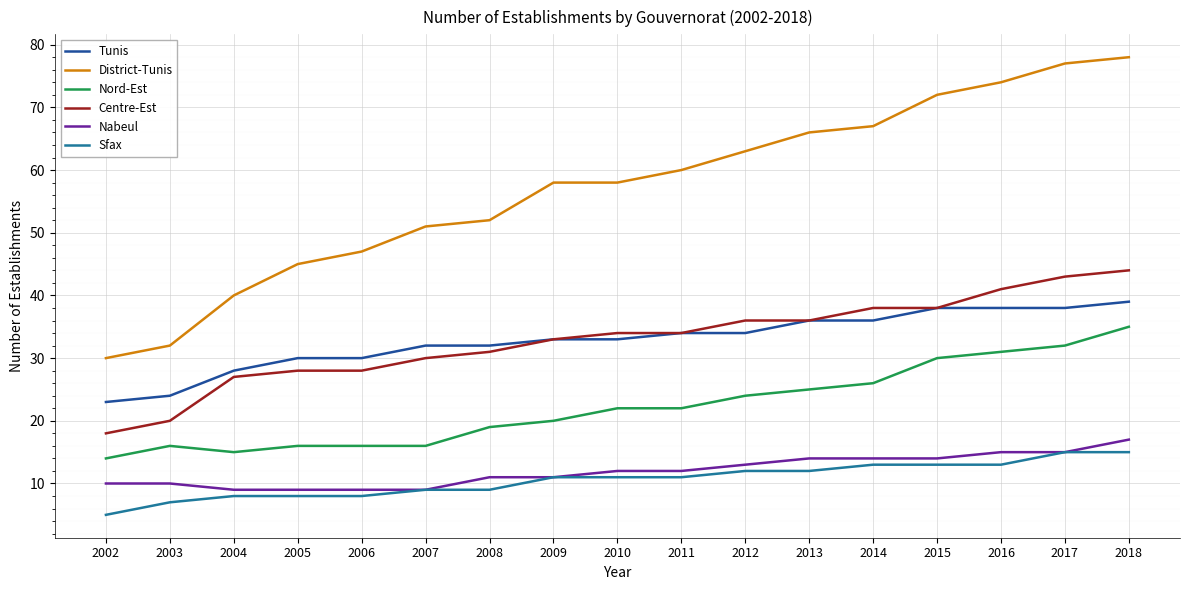

Does the chart display data point markers on the line(s)?

No